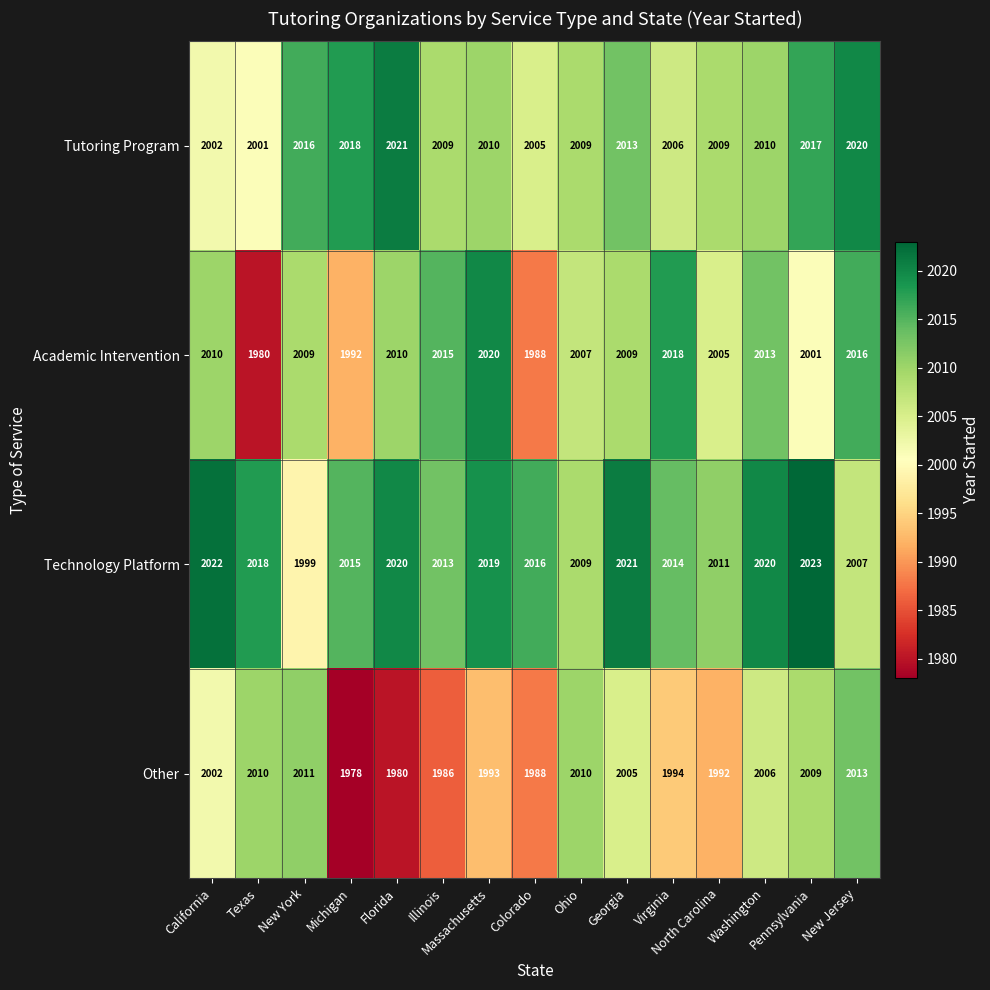

Rank the series by their maximum value, from highest to lowest.

Technology Platform, Tutoring Program, Academic Intervention, Other